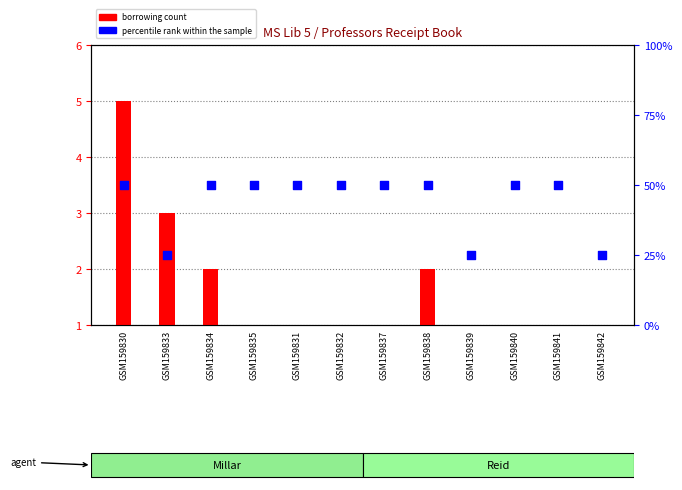

Which series has the largest total across all categories?

percentile rank within the sample